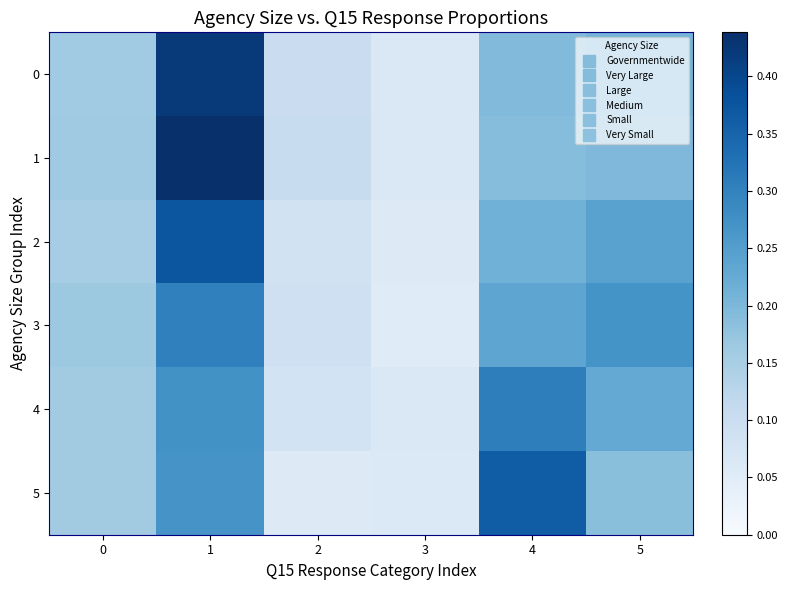

Reading left to right, list all the values displayed in this chart.

0: 0=0.2	1=0.4	2=0.1	3=0.1	4=0.2	5=0.2
1: 0=0.2	1=0.4	2=0.1	3=0.1	4=0.2	5=0.2
2: 0=0.2	1=0.4	2=0.1	3=0.1	4=0.2	5=0.2
3: 0=0.2	1=0.3	2=0.1	3=0.1	4=0.2	5=0.3
4: 0=0.2	1=0.3	2=0.1	3=0.1	4=0.3	5=0.2
5: 0=0.2	1=0.3	2=0.1	3=0.1	4=0.4	5=0.2